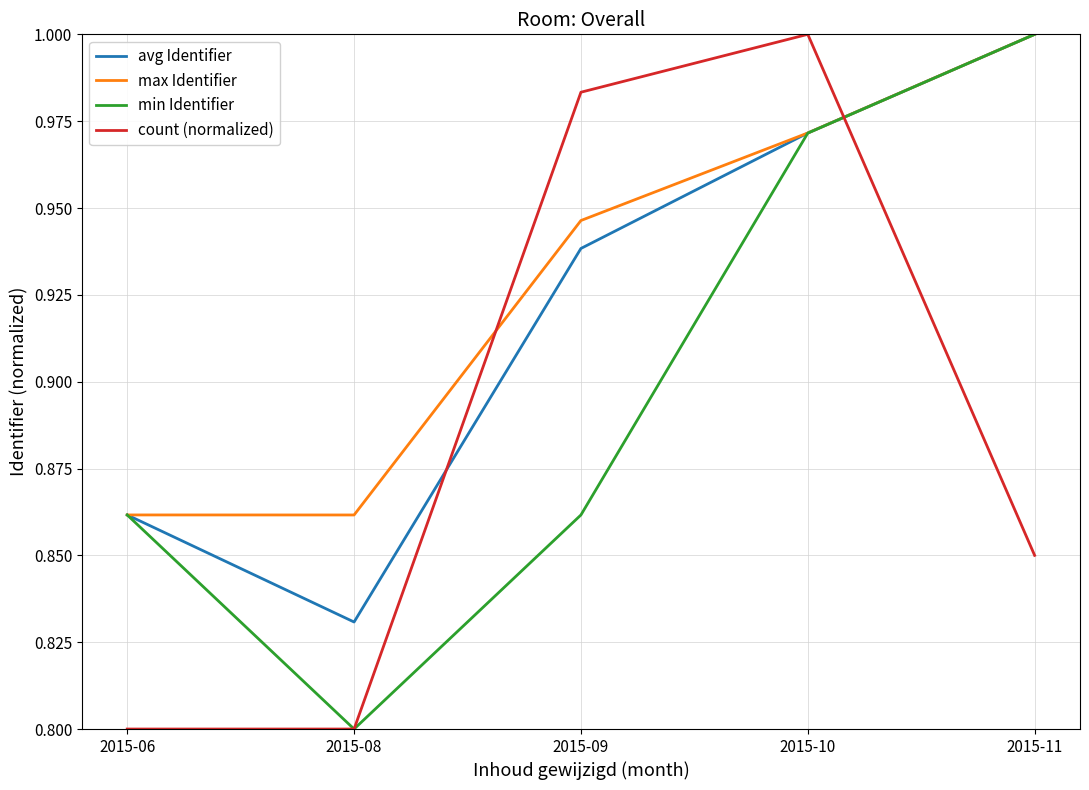

Where is min Identifier nearest to the value 0?

2015-08